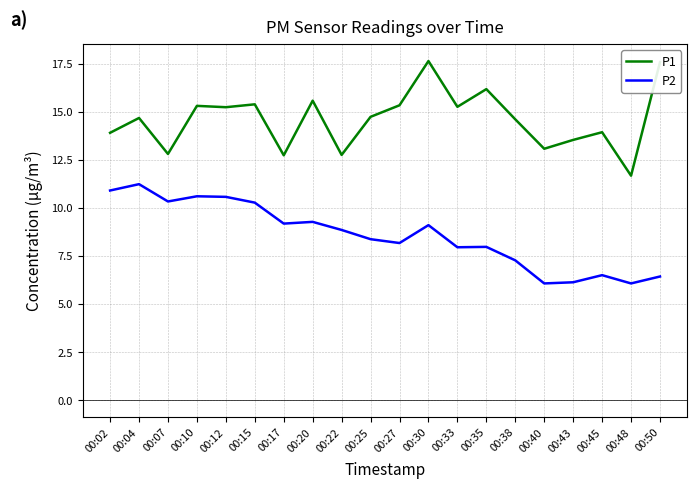

The value of P2 at 00:02 is 4.3. True or false?

False